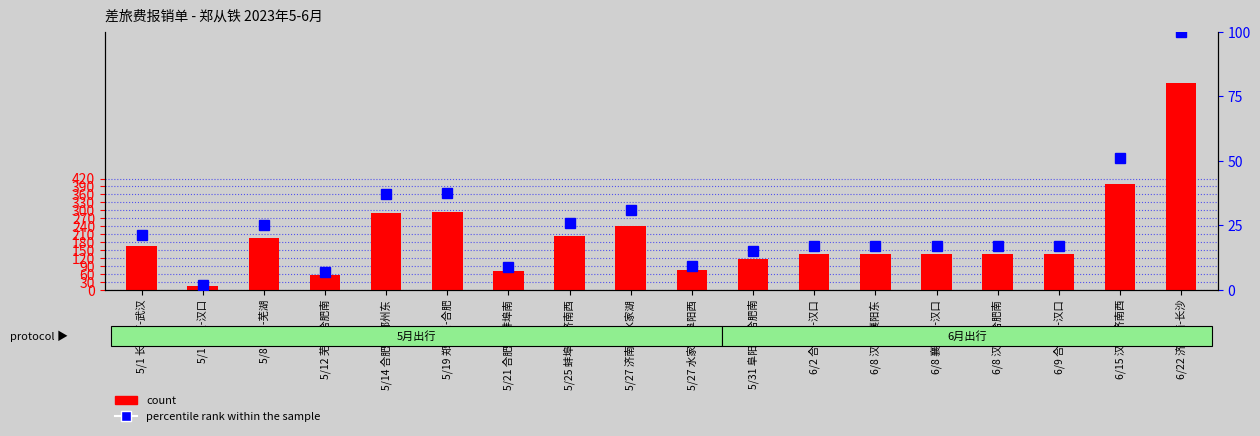

Read the count value at 5/21 合肥南-蚌埠南.

70.0